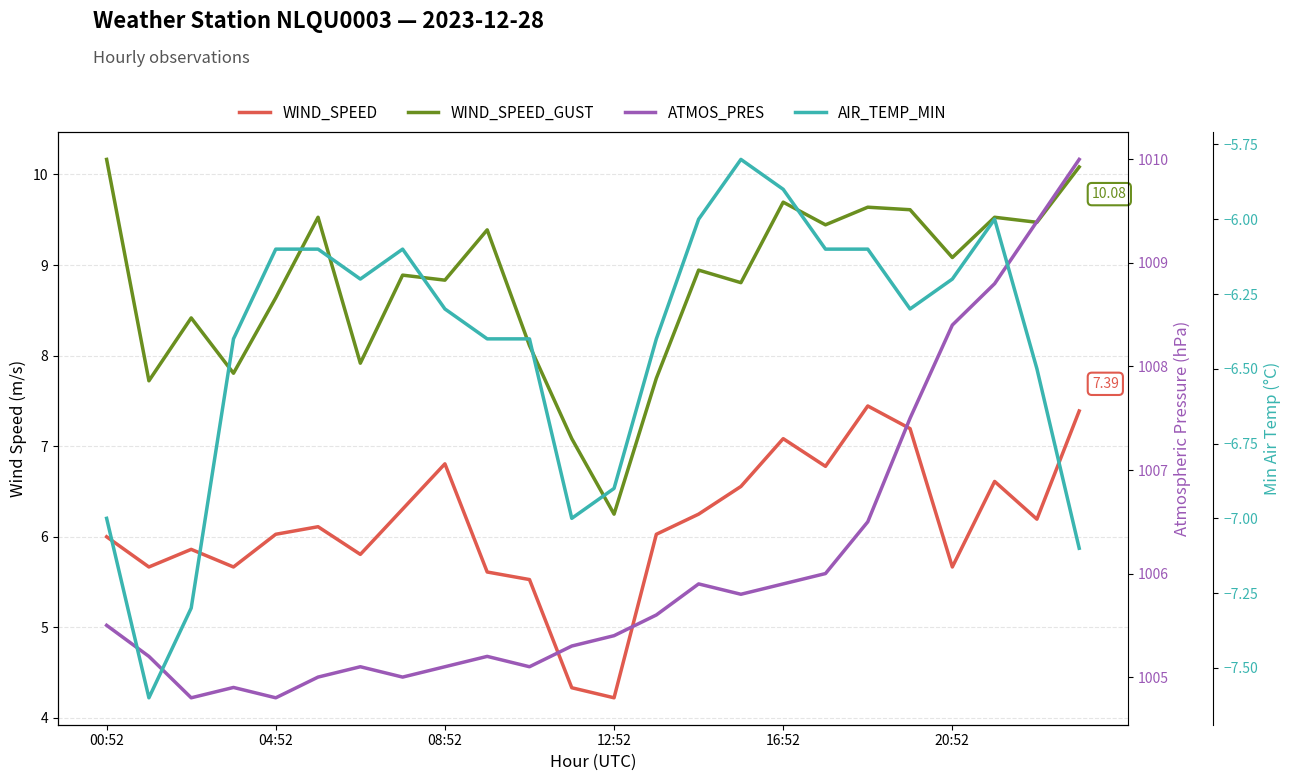

True or false: WIND_SPEED and WIND_SPEED_GUST cross at least once.

False